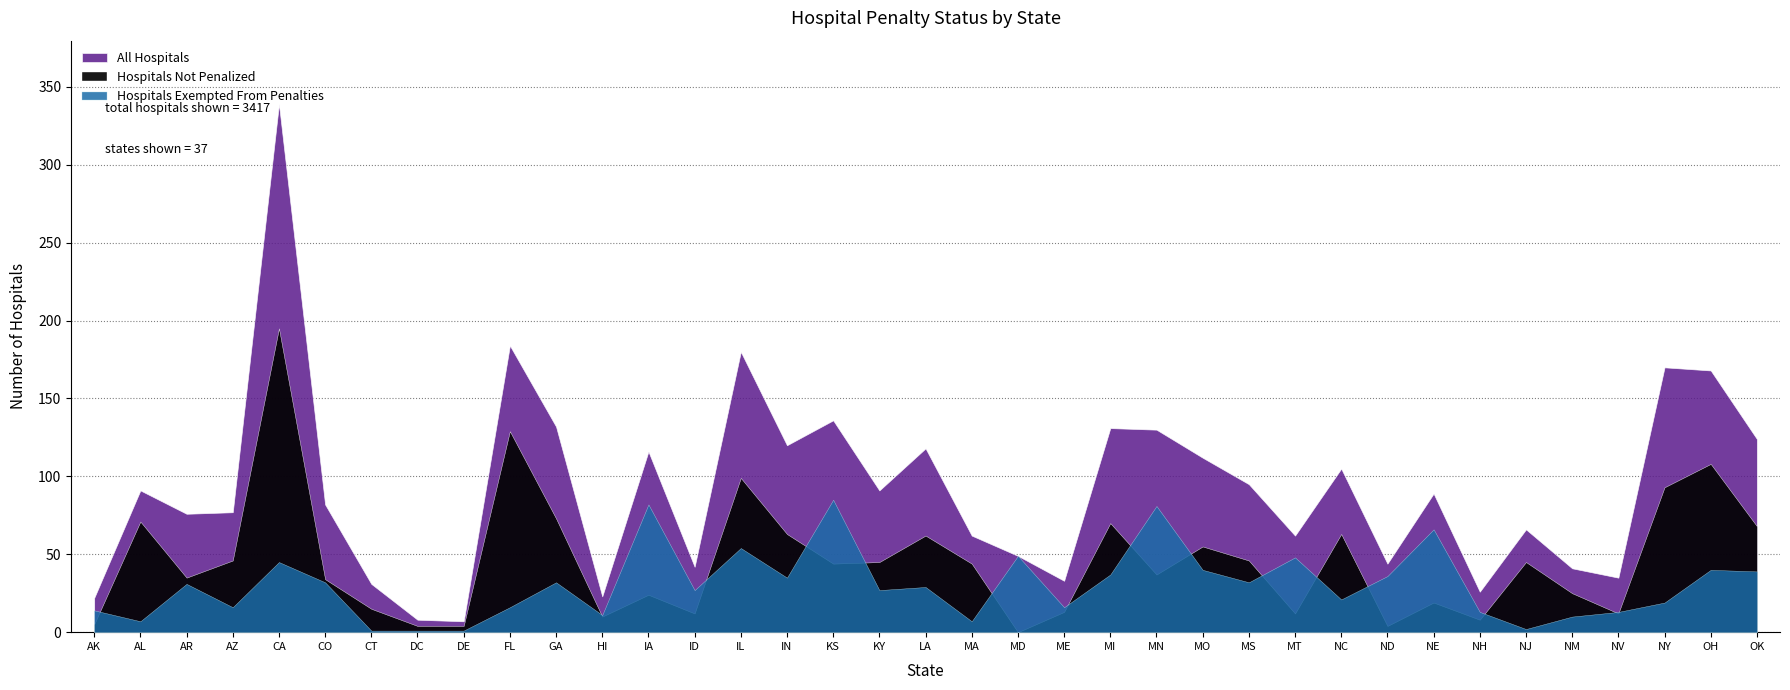

At DE, list the series in order from smallest to largest.

Hospitals Exempted From Penalties, Hospitals Not Penalized, All Hospitals